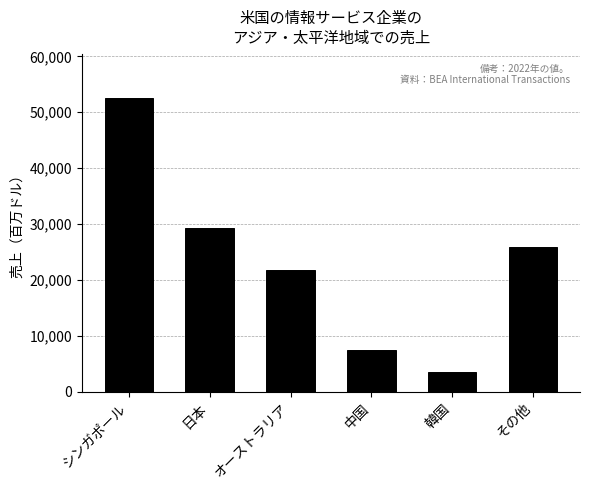

Read the value at シンガポール, to the nearest 10.

52590